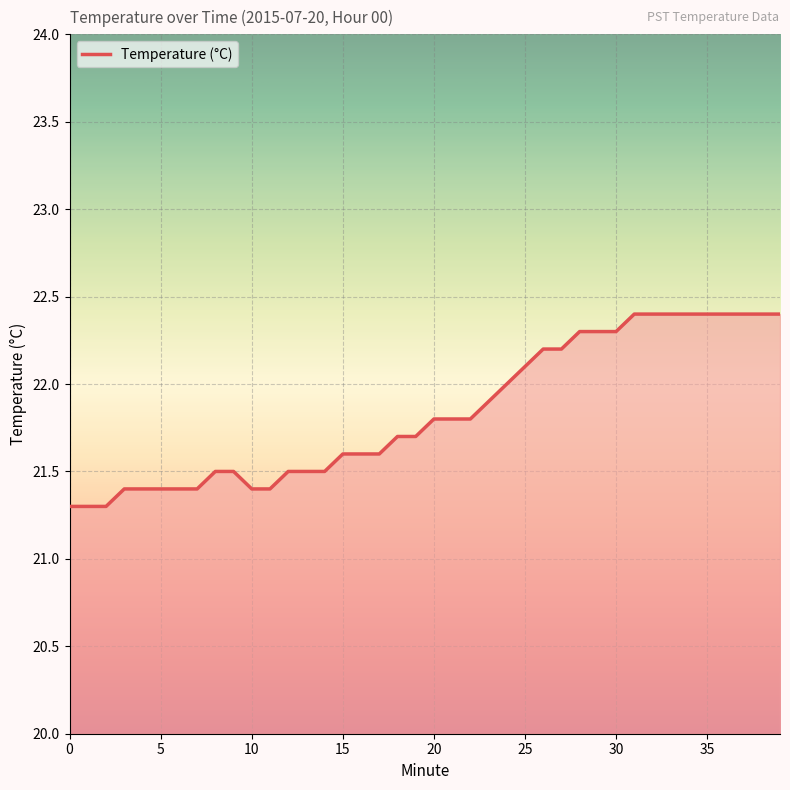

What is the greatest value displayed?

22.4